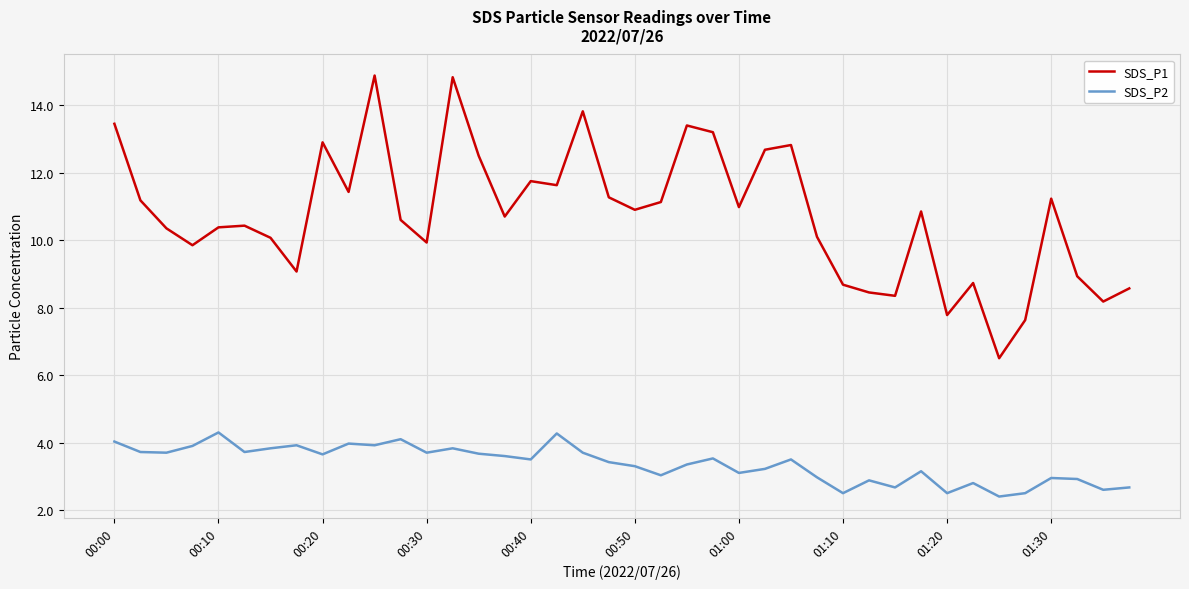

What is the sum of all SDS_P1 values?

430.1